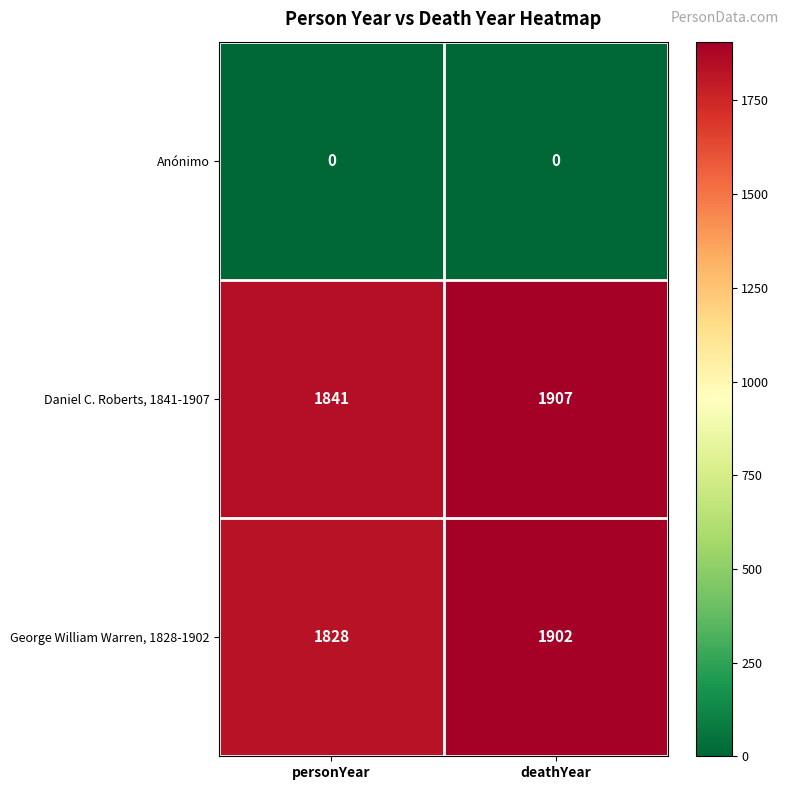

Reading left to right, extract all data points from this chart.

Anónimo: 0	0
Daniel C. Roberts, 1841-1907: 1841	1907
George William Warren, 1828-1902: 1828	1902